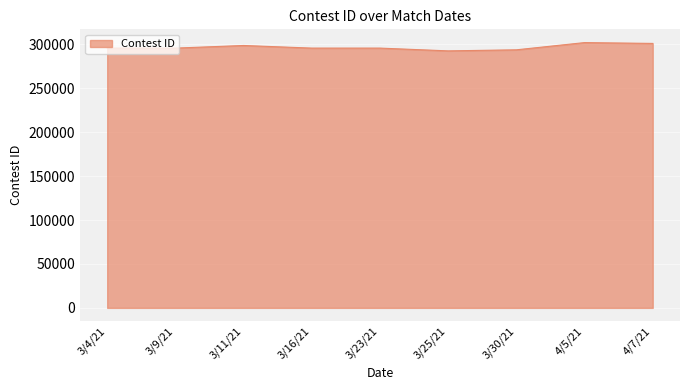

What is the difference between the maximum and minimum values?

9427